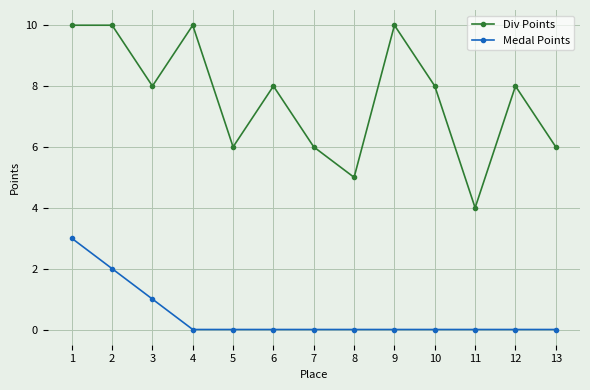

Is the value of Div Points at 13 greater than the value of Medal Points at 11?

Yes